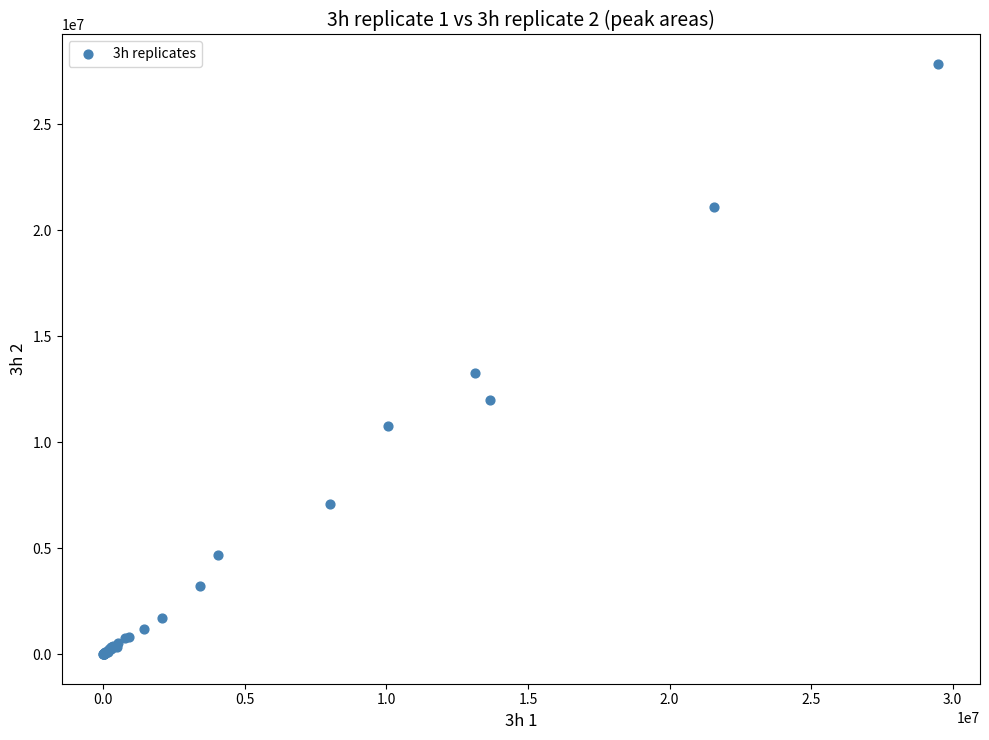

What Y value in the scatter plot is closest to 13924783?

13251283.1